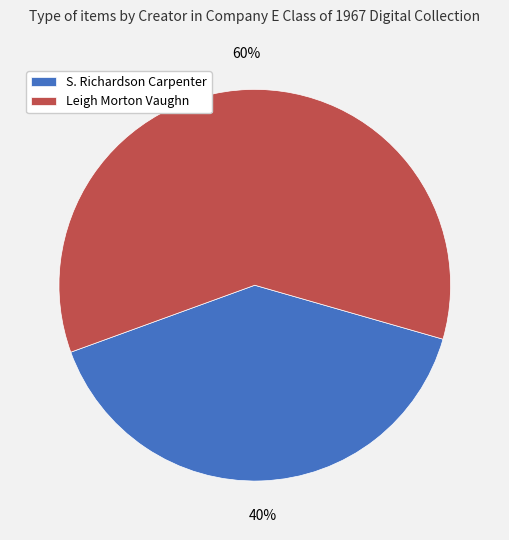

Is there any slice that represents more than half of the pie?

Yes